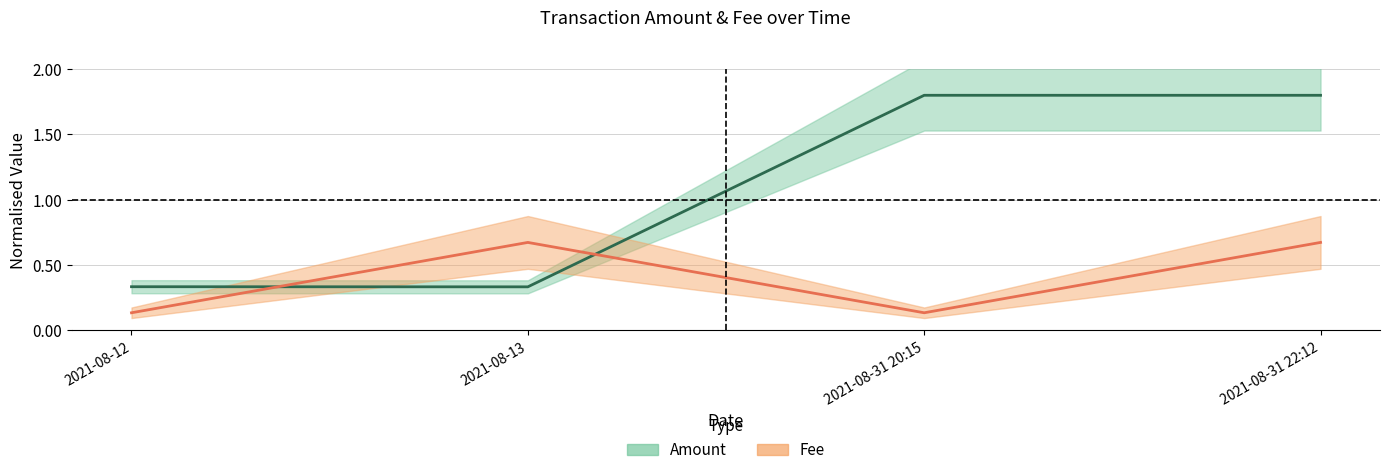

Read the Amount (line) value at 2021-08-12.

0.3